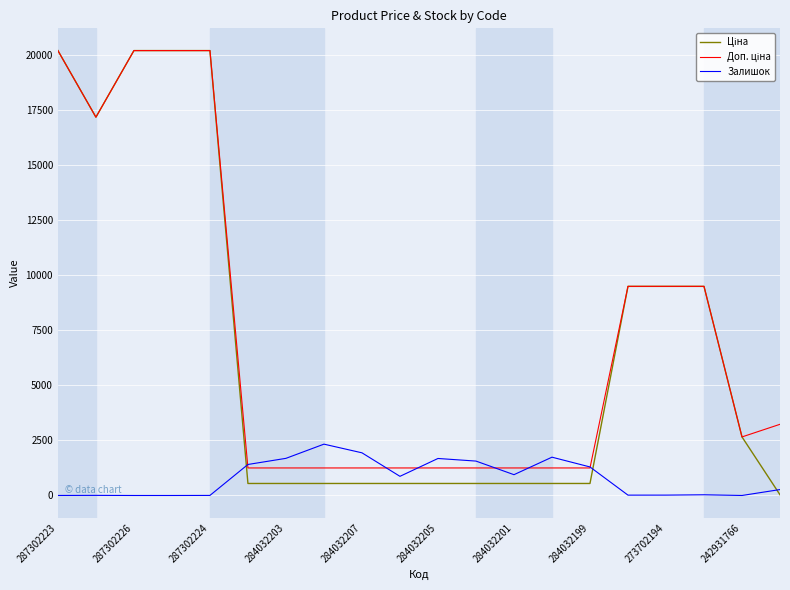

What is the greatest value displayed?

20186.0